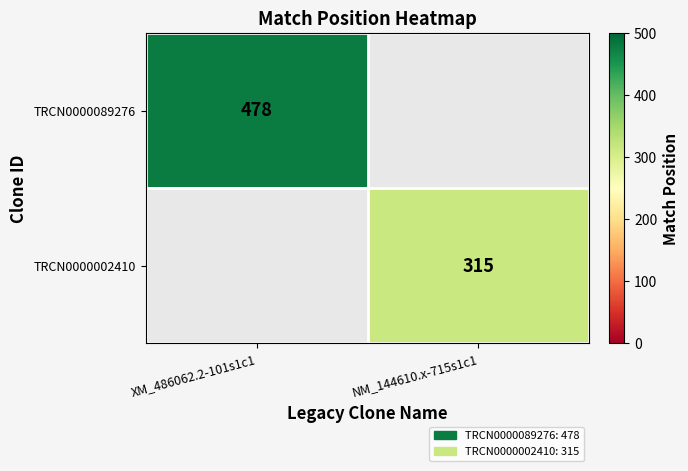

At which category does the chart reach its peak across all series?

XM_486062.2-101s1c1